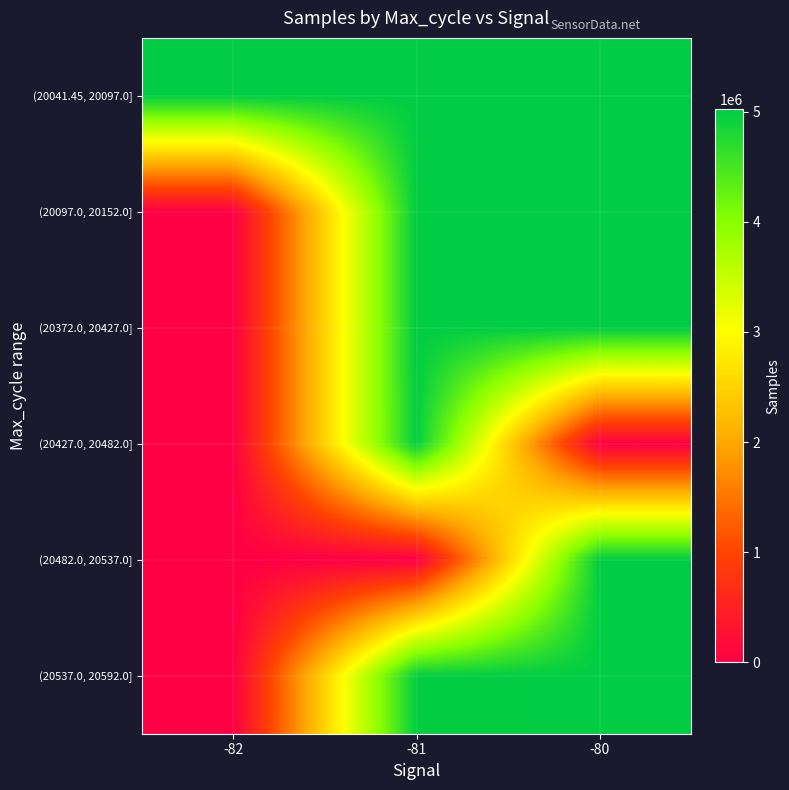

At how many categories does at least one series exceed 865652?

3